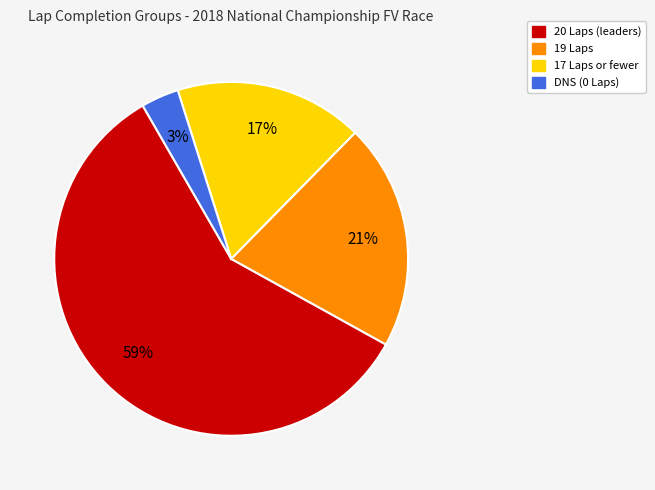

Is there a majority slice in this chart?

Yes